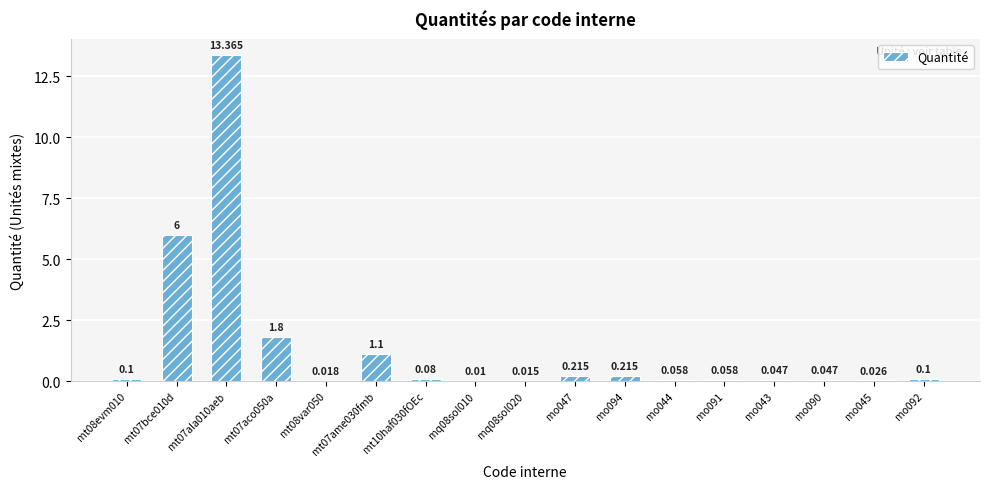

What is the average value?

1.4